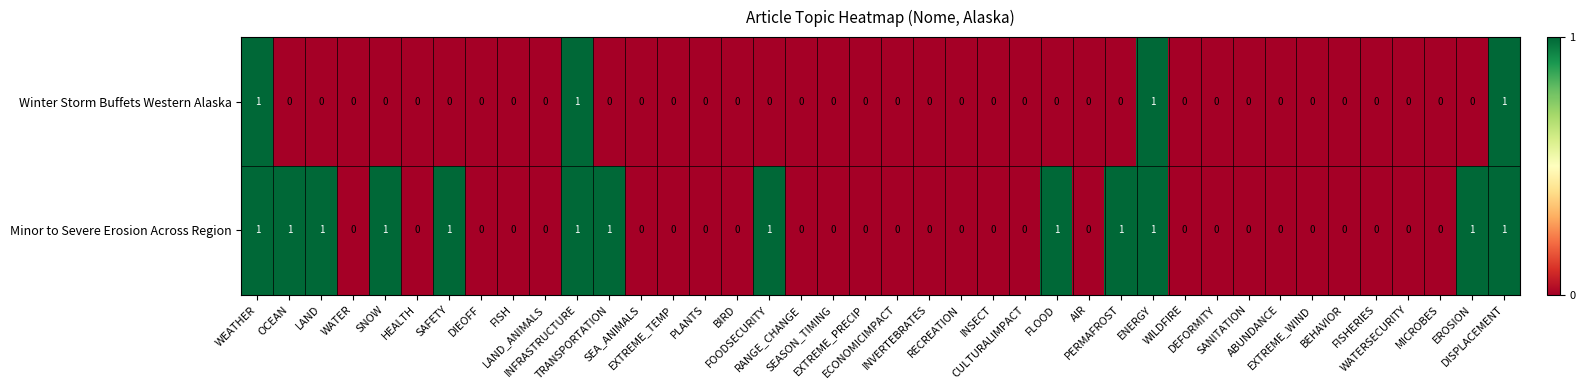

List the series in order of their overall mean, lowest first.

Winter Storm Buffets Western Alaska, Minor to Severe Erosion Across Region